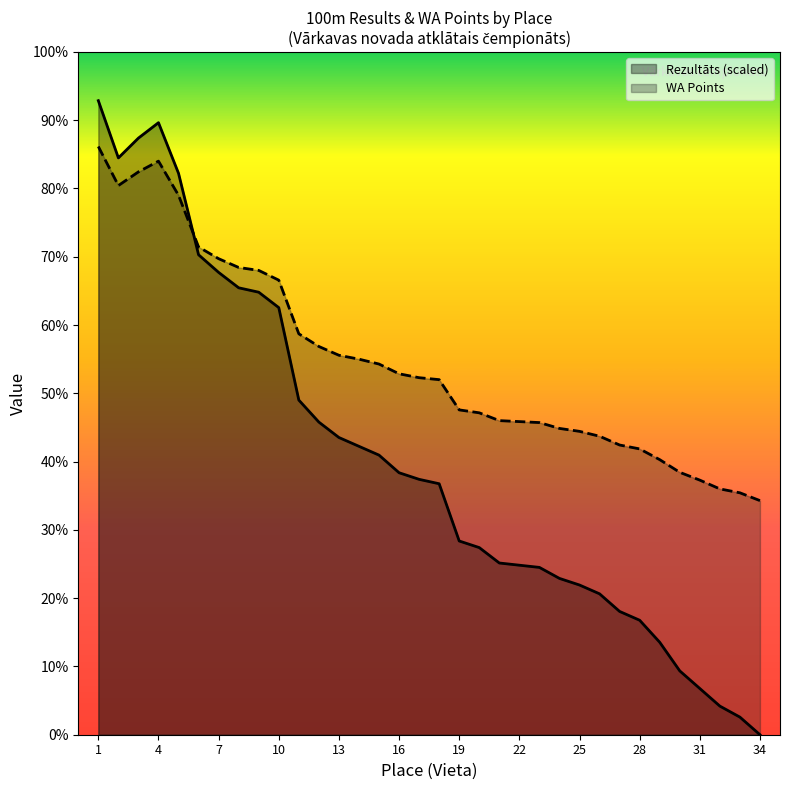

True or false: Rezultāts and WA intersect in this chart.

True